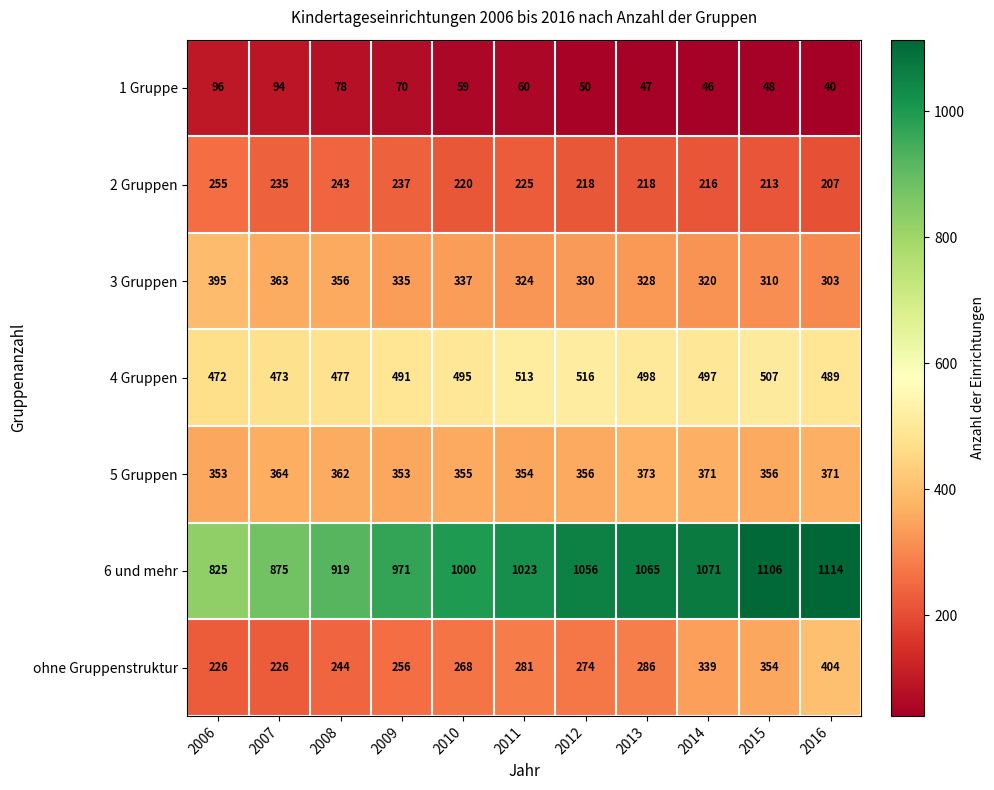

Which label corresponds to the largest value in the chart?

2016